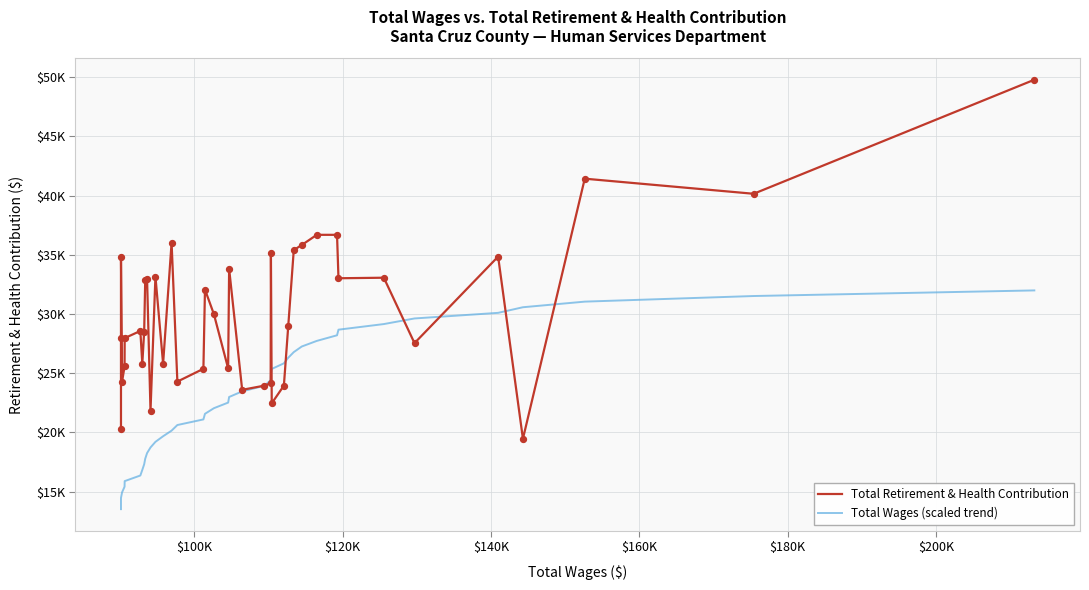

Which series has the widest spread of Y values?

Total Retirement & Health Contribution